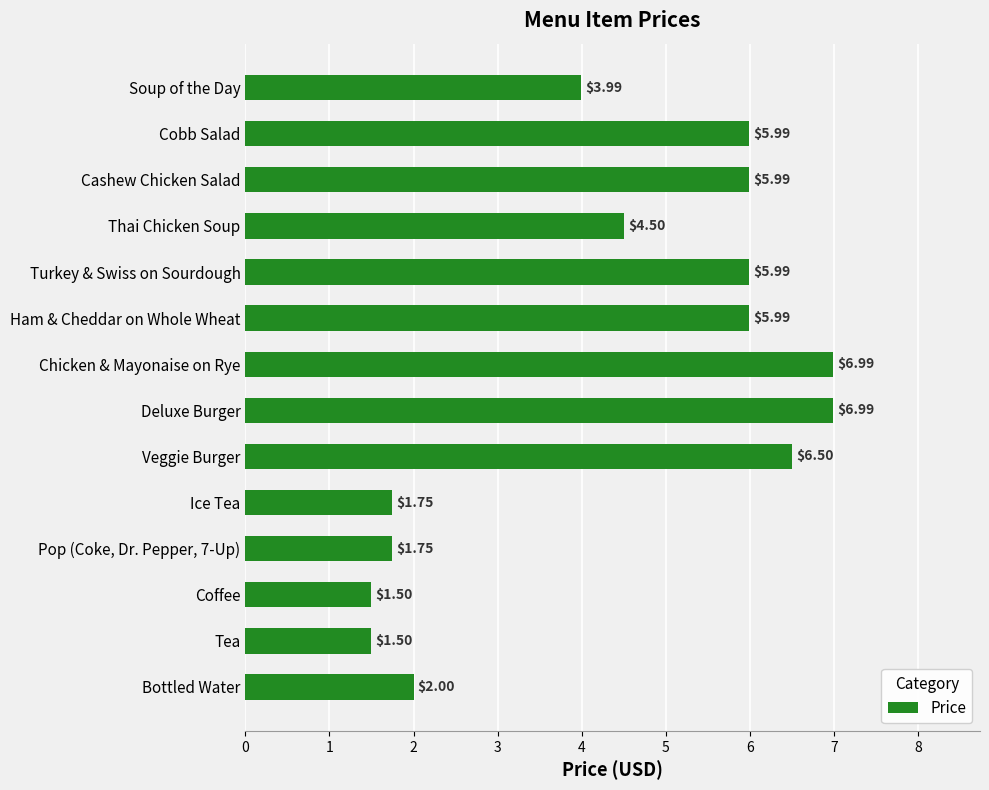

What is the average value?

4.4